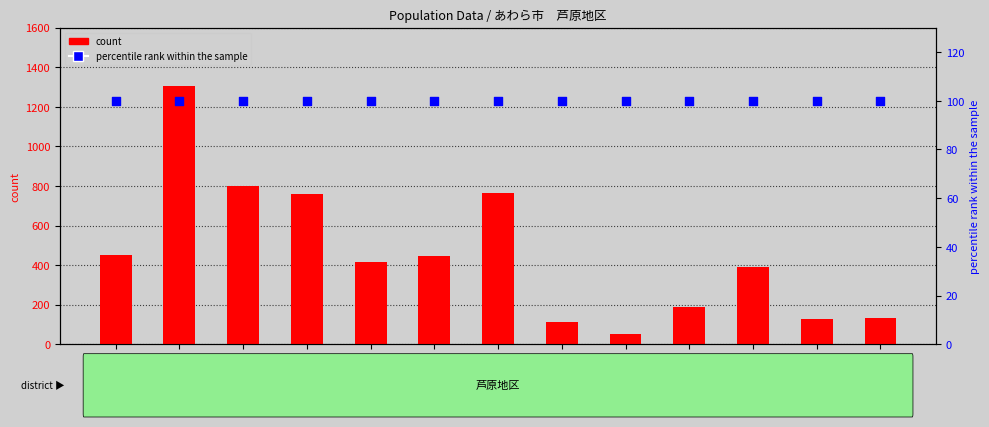

Which series has the widest spread of Y values?

count